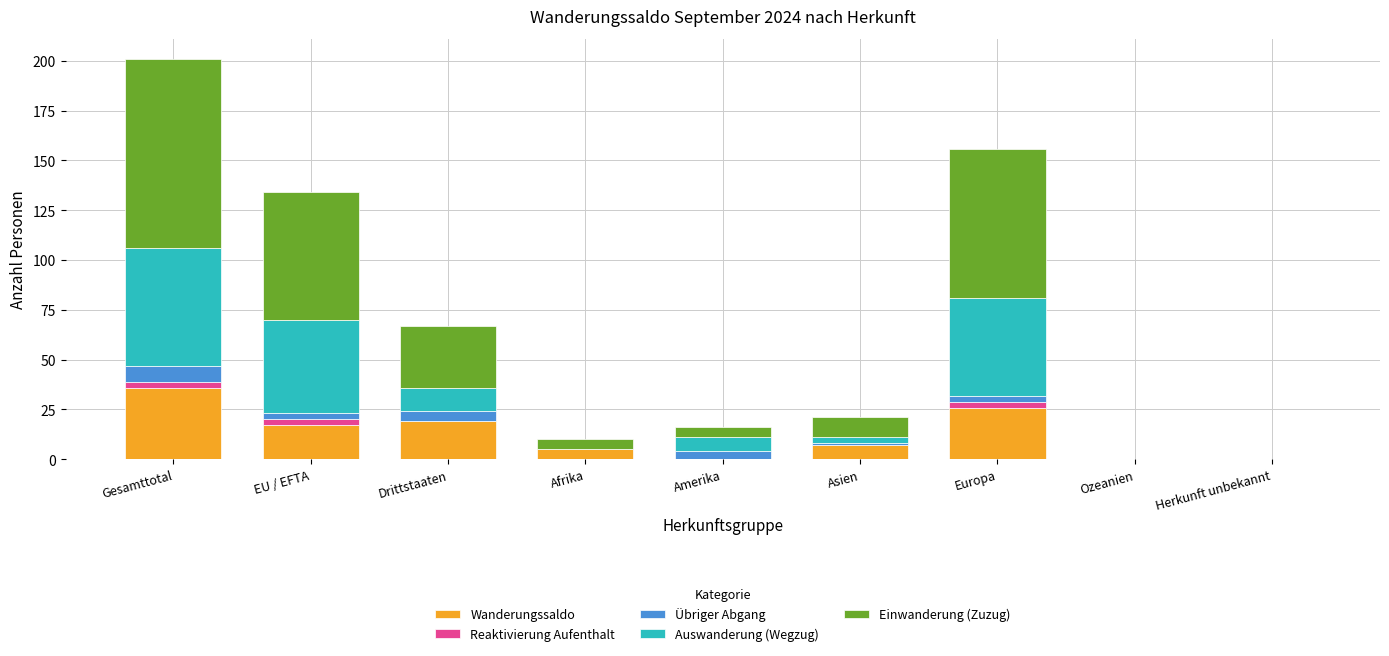

What is the maximum value for Wanderungssaldo?

36